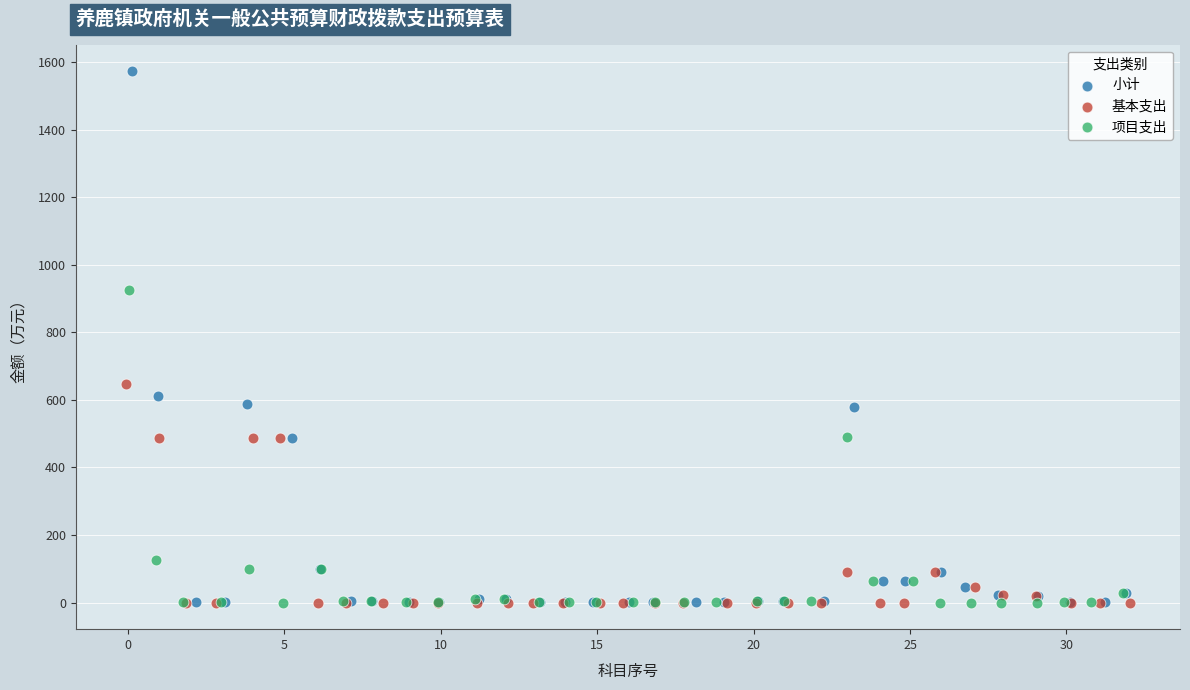

Which series contains the highest Y value?

小计